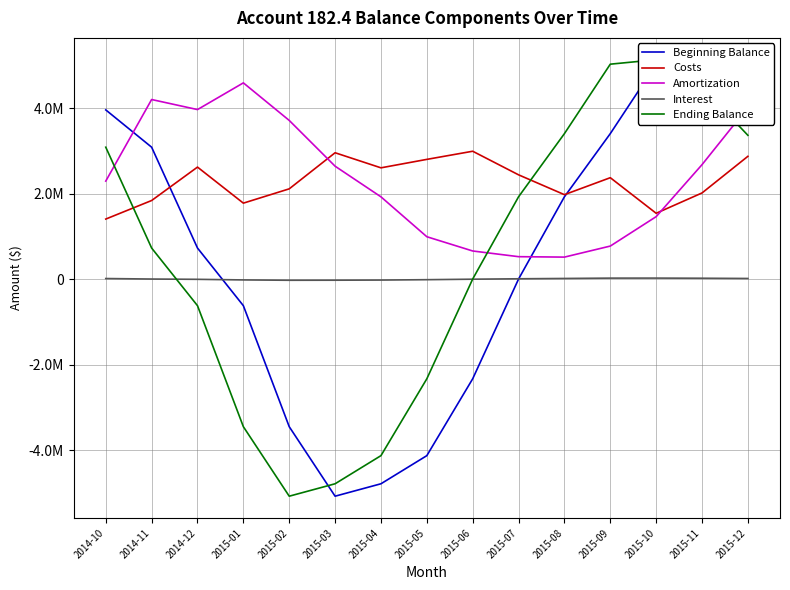

Reading left to right, transcribe all the data shown in this chart.

Beginning Balance: 3963184.4	3090011.6	729338.4	-620305.8	-3453086.2	-5080218.4	-4789438.8	-4130832.5	-2331671.6	3585.4	1929376.0	3408051.4	5033754.6	5138189.3	4498018.6
Costs: 1407729.6	1841870.7	2624294.9	1780416.4	2115062.9	2960069.1	2607090.7	2804963.4	2995533.3	2443260.8	1978757.8	2376153.0	1543088.2	2018973.7	2876630.9
Amortization: 2296275.5	4206172.5	3970853.0	4596017.2	3716920.4	2645461.4	1927933.0	994202.1	660294.2	527069.1	517037.9	775493.3	1464216.6	2681522.6	4022956.8
Interest: 15373.2	3628.6	-3086.1	-17179.5	-25274.7	-23828.0	-20551.4	-11600.4	17.8	9598.9	16955.5	25043.6	25563.1	22378.2	16758.5
Ending Balance: 3090011.6	729338.4	-620305.8	-3453086.2	-5080218.4	-4789438.8	-4130832.5	-2331671.6	3585.4	1929376.0	3408051.4	5033754.6	5138189.3	4498018.6	3368451.2